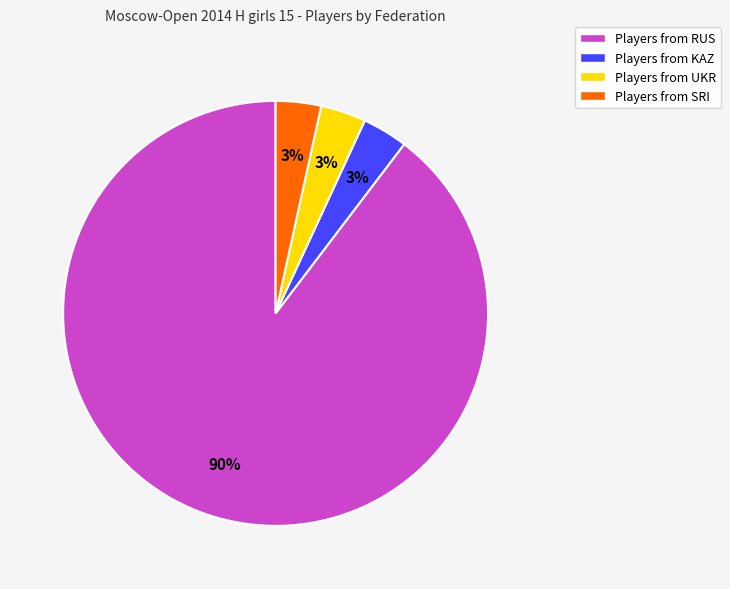

Which has a higher value, Players from RUS or Players from KAZ?

Players from RUS